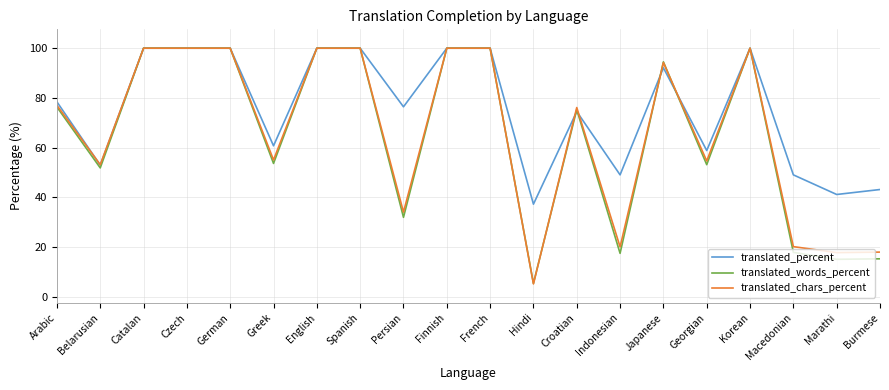

What are all the series names shown in the legend?

translated_percent, translated_words_percent, translated_chars_percent